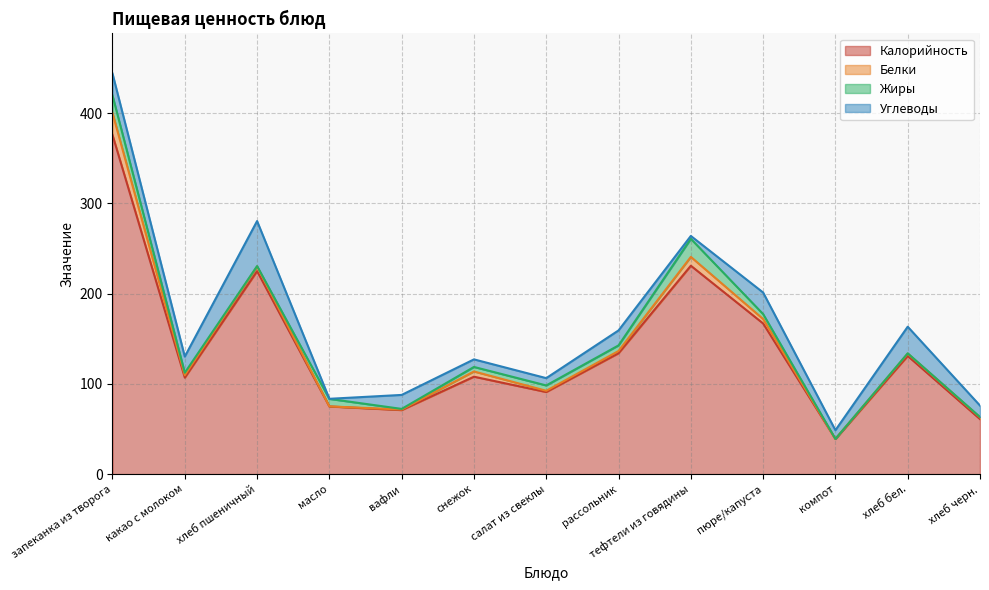

At which label does Калорийность reach its minimum?

компот